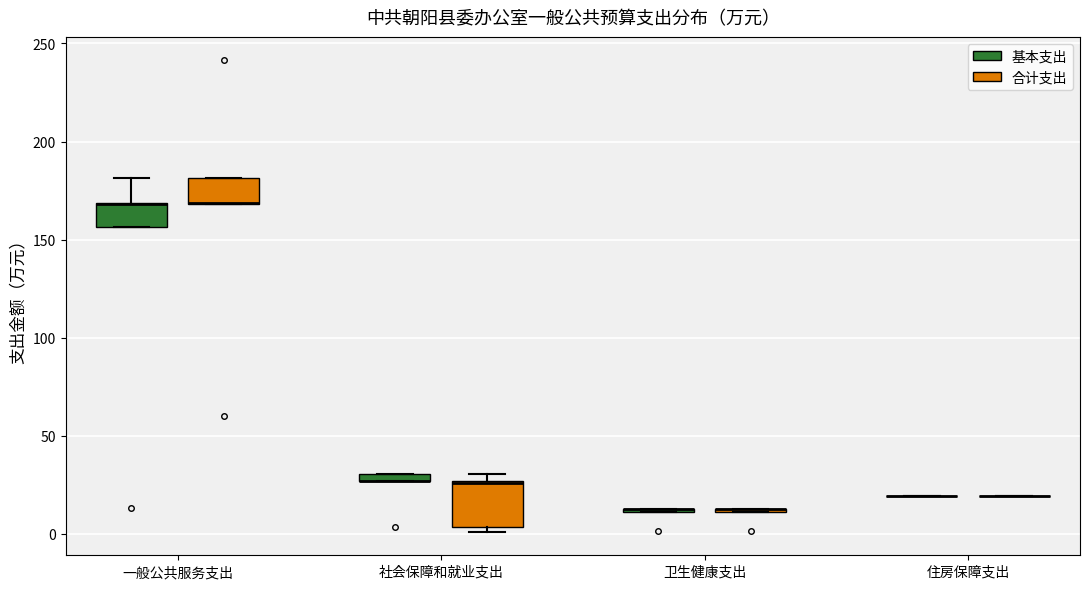

Comparing the boxes themselves (not the whiskers), which one is the tallest?

社会保障和就业支出 (合计支出)